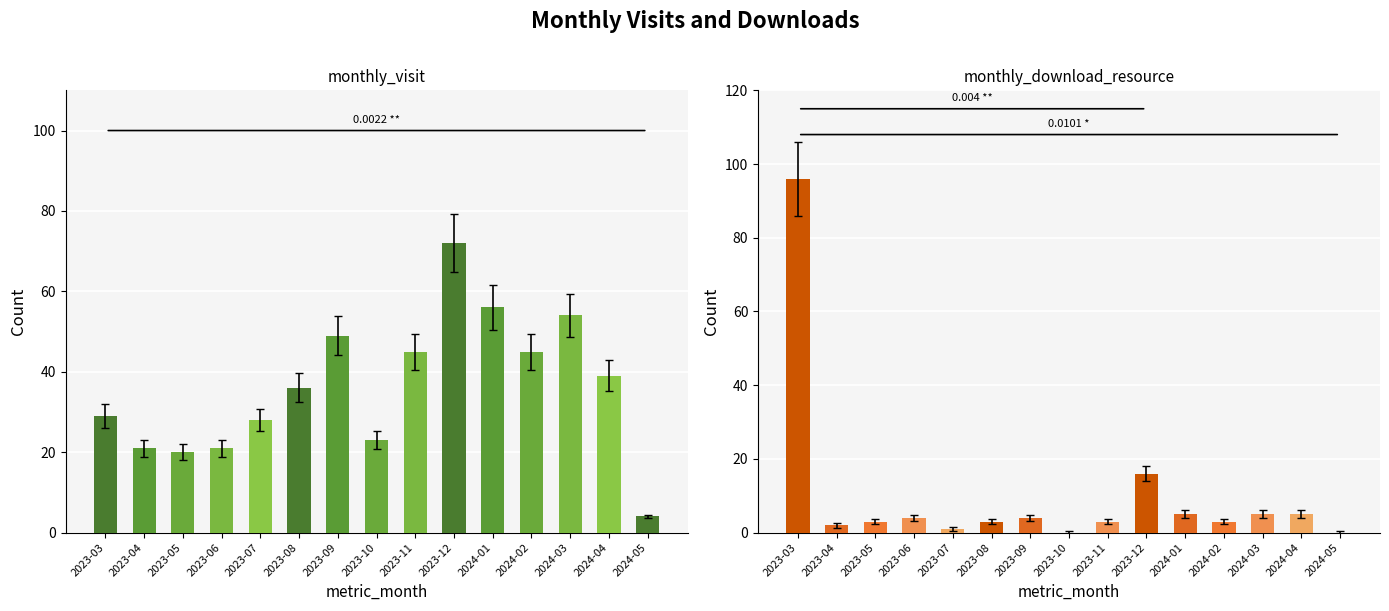

What is the sum of the monthly_download_resource values at 2024-01 and 2023-11?

6.2